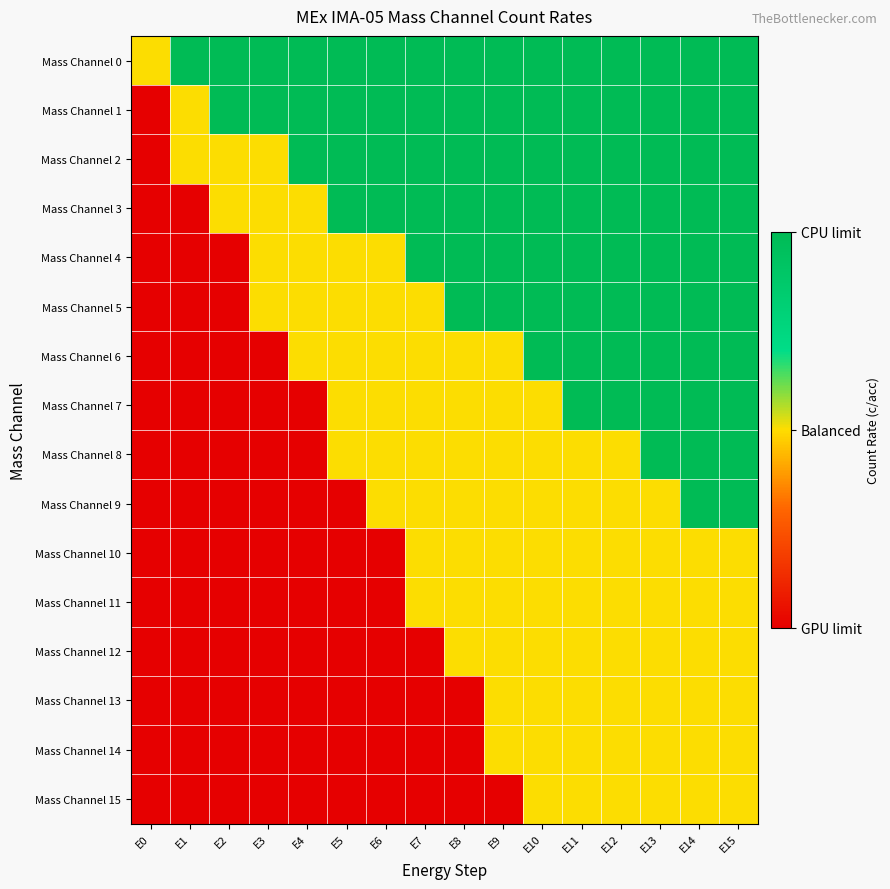

Reading left to right, what are all the values shown in this chart?

Mass Channel 0: E0=1	E1=2	E2=2	E3=2	E4=2	E5=2	E6=2	E7=2	E8=2	E9=2	E10=2	E11=2	E12=2	E13=2	E14=2	E15=2
Mass Channel 1: E0=0	E1=1	E2=2	E3=2	E4=2	E5=2	E6=2	E7=2	E8=2	E9=2	E10=2	E11=2	E12=2	E13=2	E14=2	E15=2
Mass Channel 2: E0=0	E1=1	E2=1	E3=1	E4=2	E5=2	E6=2	E7=2	E8=2	E9=2	E10=2	E11=2	E12=2	E13=2	E14=2	E15=2
Mass Channel 3: E0=0	E1=0	E2=1	E3=1	E4=1	E5=2	E6=2	E7=2	E8=2	E9=2	E10=2	E11=2	E12=2	E13=2	E14=2	E15=2
Mass Channel 4: E0=0	E1=0	E2=0	E3=1	E4=1	E5=1	E6=1	E7=2	E8=2	E9=2	E10=2	E11=2	E12=2	E13=2	E14=2	E15=2
Mass Channel 5: E0=0	E1=0	E2=0	E3=1	E4=1	E5=1	E6=1	E7=1	E8=2	E9=2	E10=2	E11=2	E12=2	E13=2	E14=2	E15=2
Mass Channel 6: E0=0	E1=0	E2=0	E3=0	E4=1	E5=1	E6=1	E7=1	E8=1	E9=1	E10=2	E11=2	E12=2	E13=2	E14=2	E15=2
Mass Channel 7: E0=0	E1=0	E2=0	E3=0	E4=0	E5=1	E6=1	E7=1	E8=1	E9=1	E10=1	E11=2	E12=2	E13=2	E14=2	E15=2
Mass Channel 8: E0=0	E1=0	E2=0	E3=0	E4=0	E5=1	E6=1	E7=1	E8=1	E9=1	E10=1	E11=1	E12=1	E13=2	E14=2	E15=2
Mass Channel 9: E0=0	E1=0	E2=0	E3=0	E4=0	E5=0	E6=1	E7=1	E8=1	E9=1	E10=1	E11=1	E12=1	E13=1	E14=2	E15=2
Mass Channel 10: E0=0	E1=0	E2=0	E3=0	E4=0	E5=0	E6=0	E7=1	E8=1	E9=1	E10=1	E11=1	E12=1	E13=1	E14=1	E15=1
Mass Channel 11: E0=0	E1=0	E2=0	E3=0	E4=0	E5=0	E6=0	E7=1	E8=1	E9=1	E10=1	E11=1	E12=1	E13=1	E14=1	E15=1
Mass Channel 12: E0=0	E1=0	E2=0	E3=0	E4=0	E5=0	E6=0	E7=0	E8=1	E9=1	E10=1	E11=1	E12=1	E13=1	E14=1	E15=1
Mass Channel 13: E0=0	E1=0	E2=0	E3=0	E4=0	E5=0	E6=0	E7=0	E8=0	E9=1	E10=1	E11=1	E12=1	E13=1	E14=1	E15=1
Mass Channel 14: E0=0	E1=0	E2=0	E3=0	E4=0	E5=0	E6=0	E7=0	E8=0	E9=1	E10=1	E11=1	E12=1	E13=1	E14=1	E15=1
Mass Channel 15: E0=0	E1=0	E2=0	E3=0	E4=0	E5=0	E6=0	E7=0	E8=0	E9=0	E10=1	E11=1	E12=1	E13=1	E14=1	E15=1